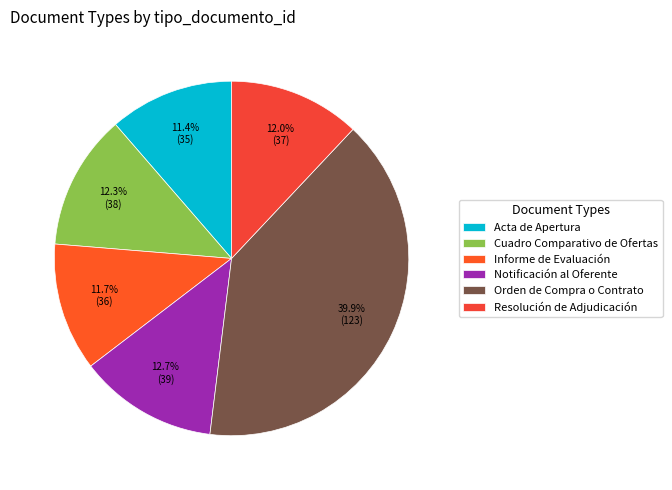

To the nearest percent, what is the combined percentage of Resolución de Adjudicación and Notificación al Oferente?

25%